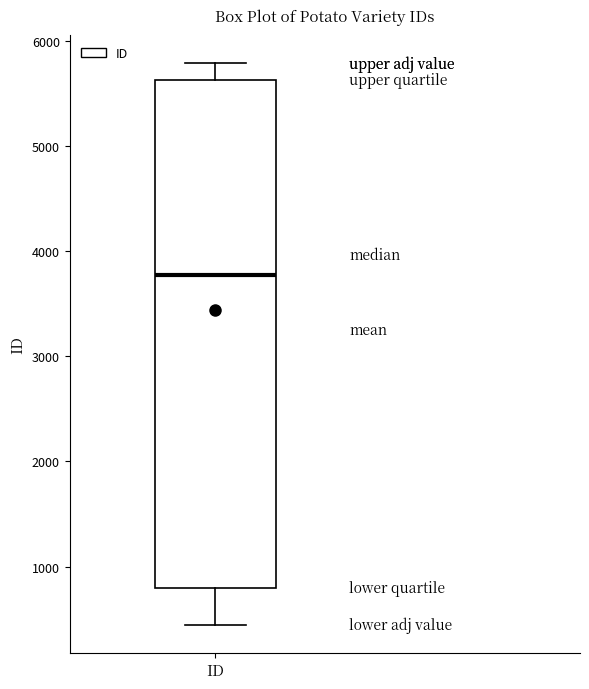

Read this box plot against the y-axis: the position of the median line, the range covered by the box, and the ends of both whiskers. The values are not printed on the chart, so give them approximately, as read against the axis.

median 3800, box 800 to 5600, whiskers 400 to 5800